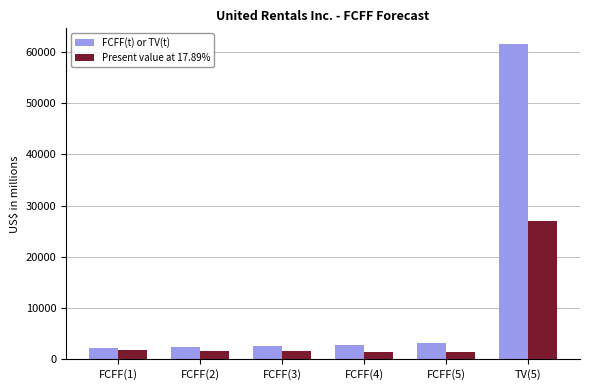

Rank the series by their maximum value, from highest to lowest.

FCFF(t) or TV(t), Present value at 17.89%